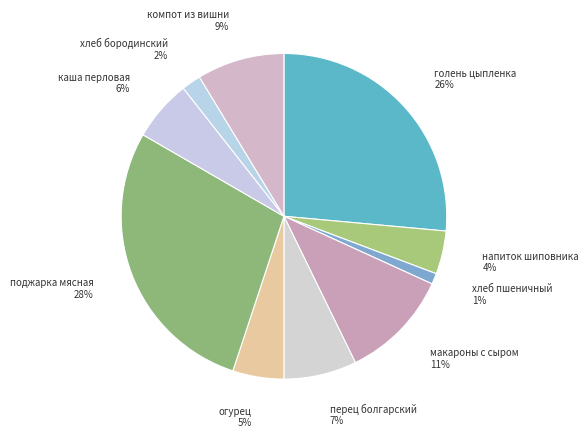

To the nearest percent, what portion does каша перловая represent?

6%